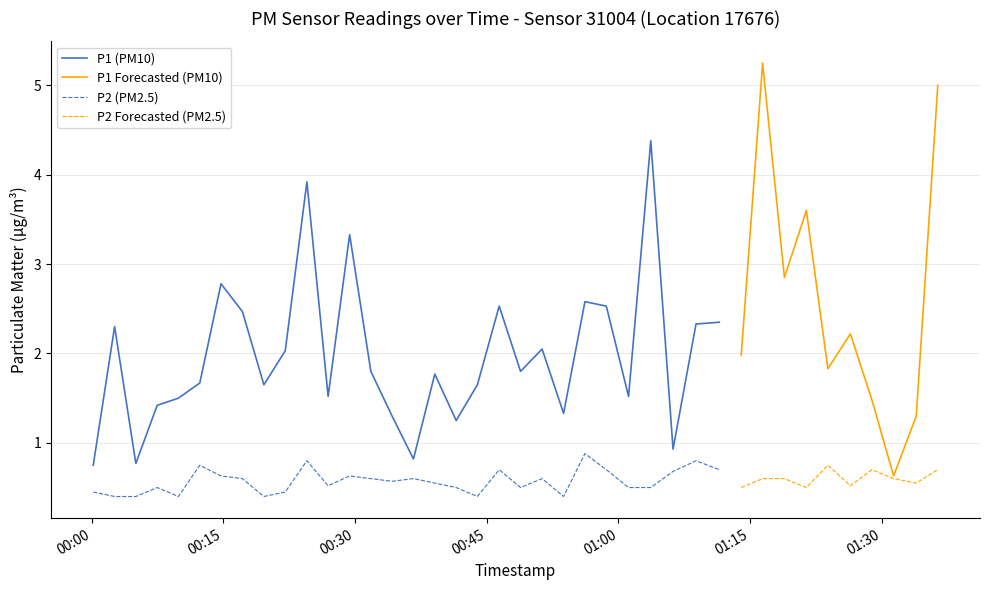

True or false: P2 (PM2.5) and P1 (PM10) intersect in this chart.

False